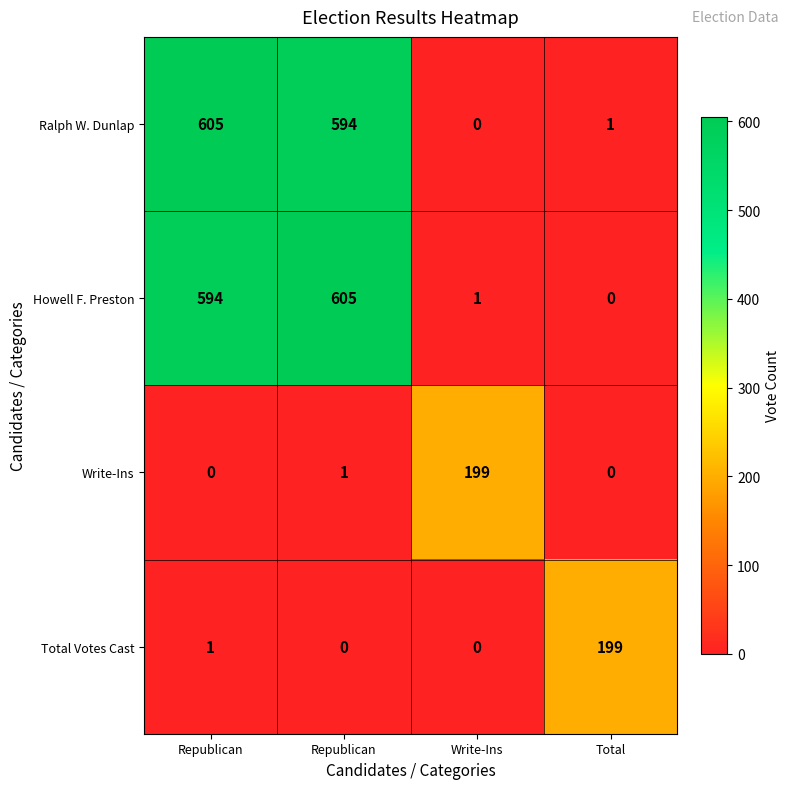

Which series has the largest total across all categories?

Ralph W. Dunlap